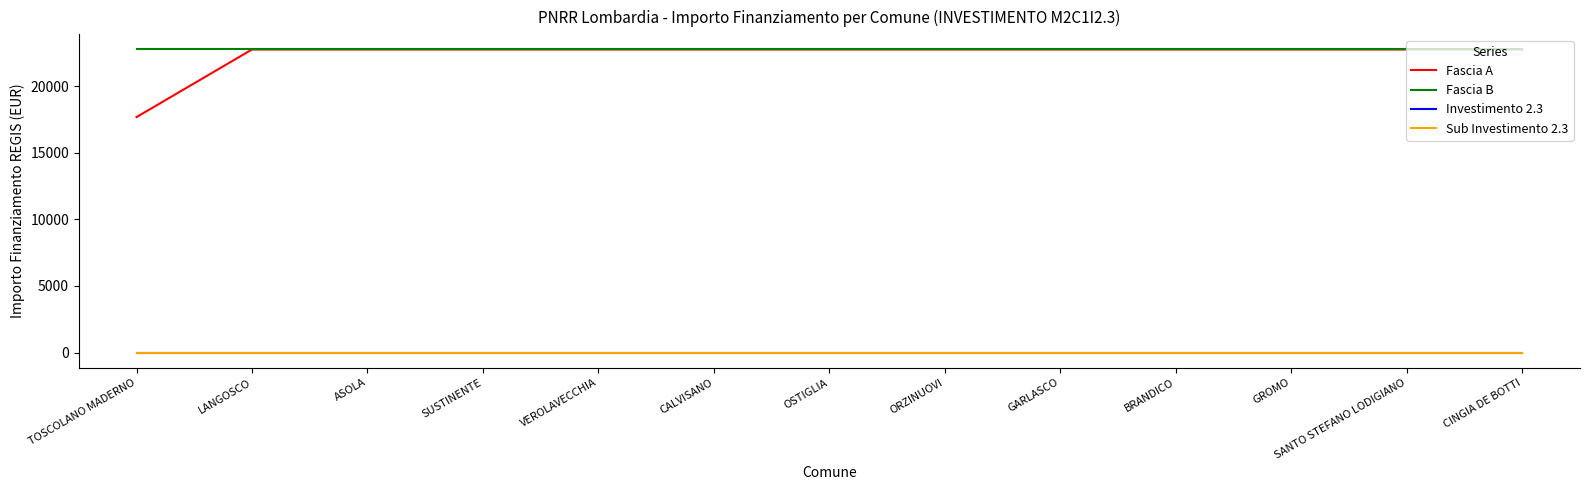

Does the chart display data point markers on the line(s)?

No